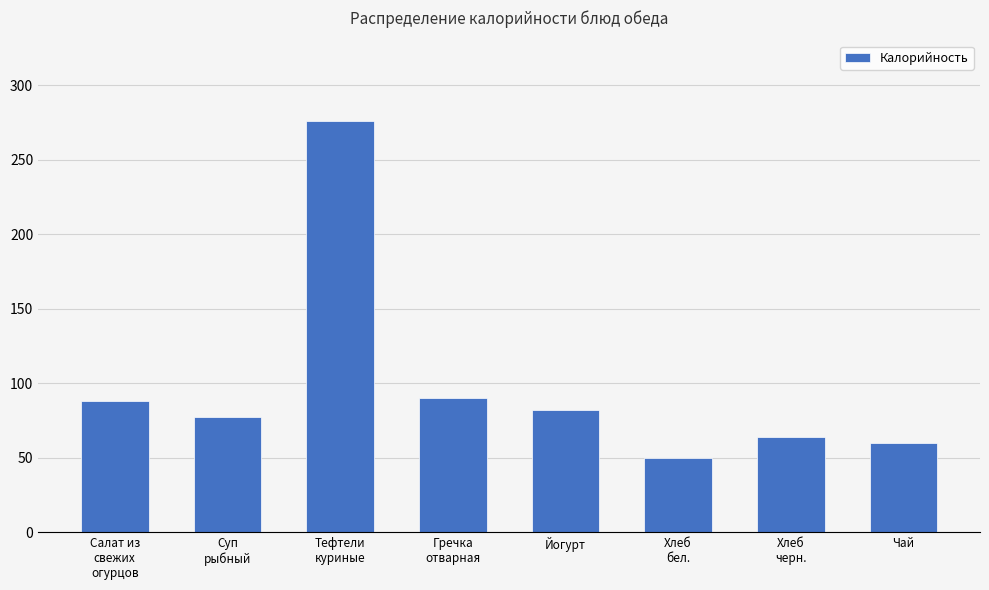

At which label does the data first exceed 82?

Салат из
свежих
огурцов